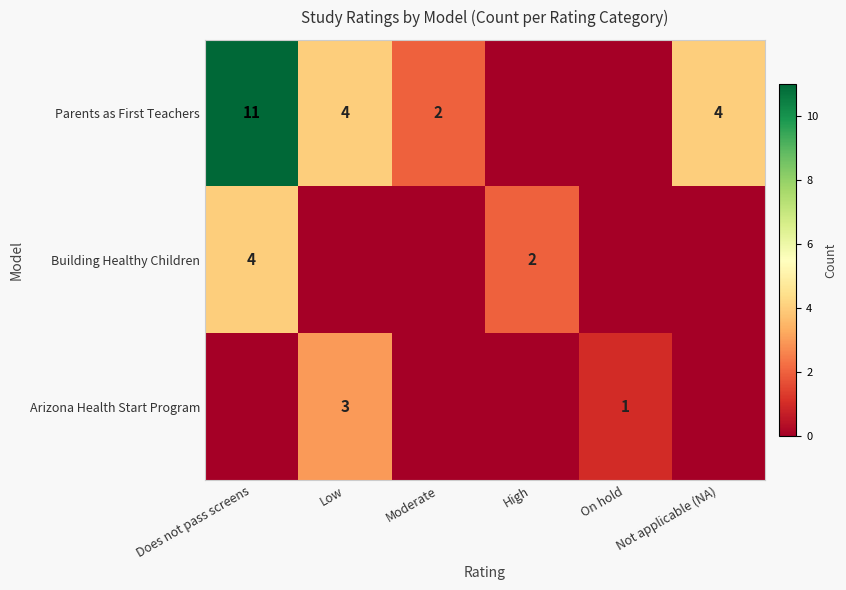

What is the difference between the Parents as First Teachers values at Moderate and Does not pass screens?

9